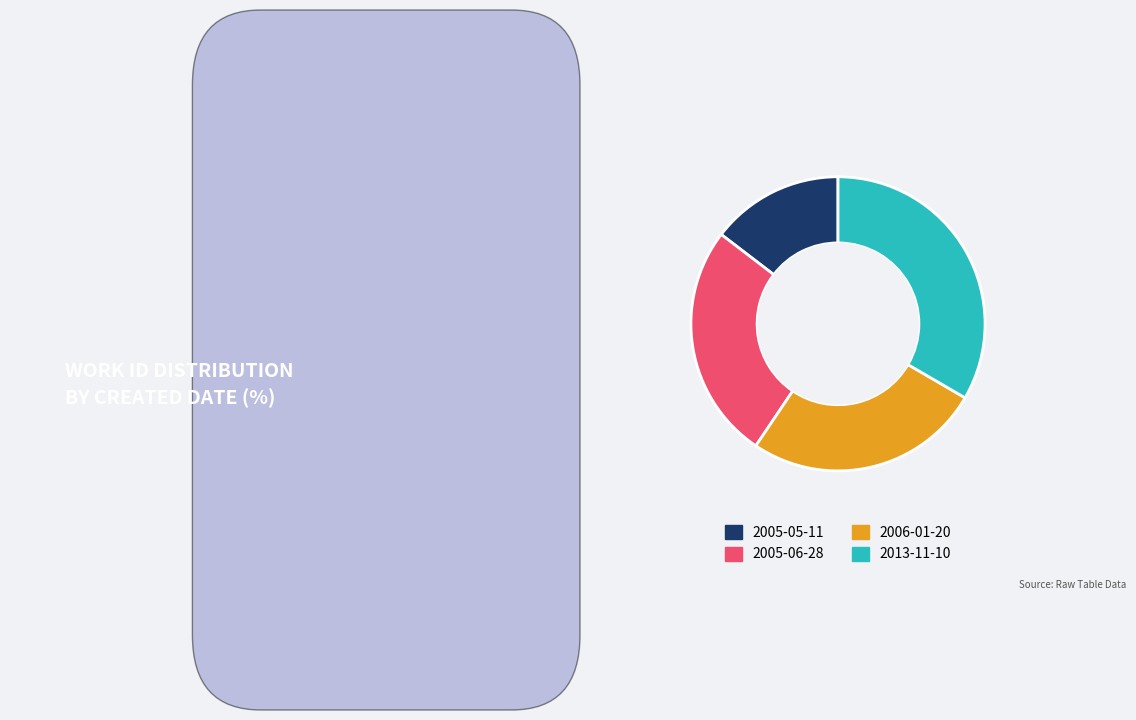

Combined, do 2013-11-10 and 2005-05-11 account for over 50%?

No